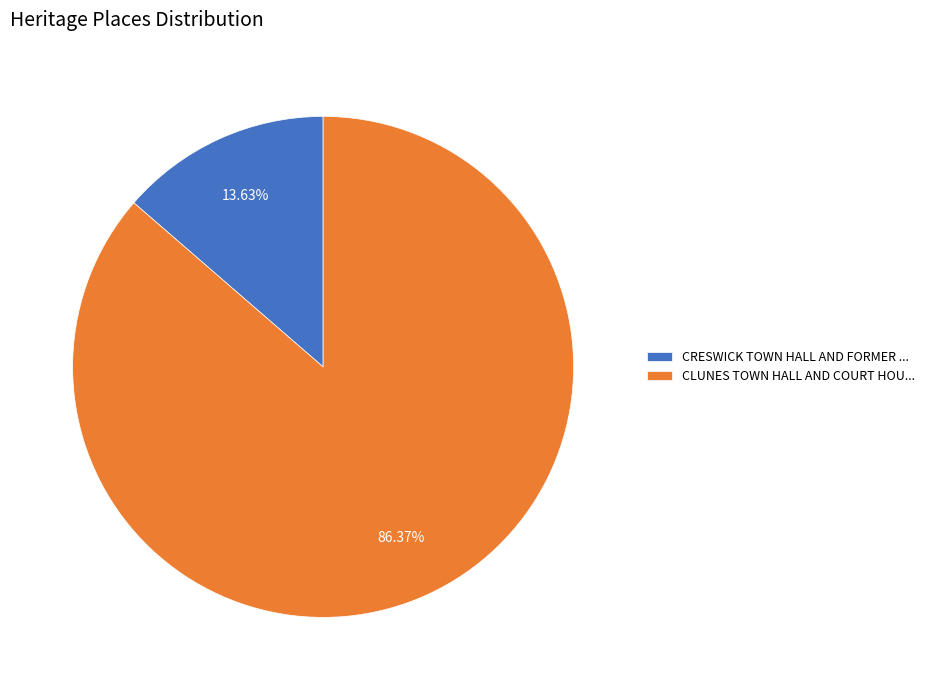

Rank the categories by value from highest to lowest.

CLUNES TOWN HALL AND COURT HOU..., CRESWICK TOWN HALL AND FORMER ...